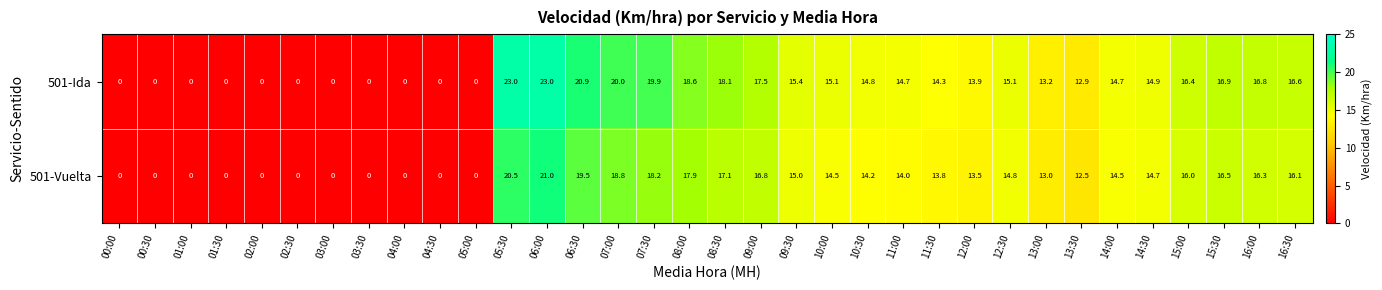

How many positive values does the 501-Vuelta series have?

23